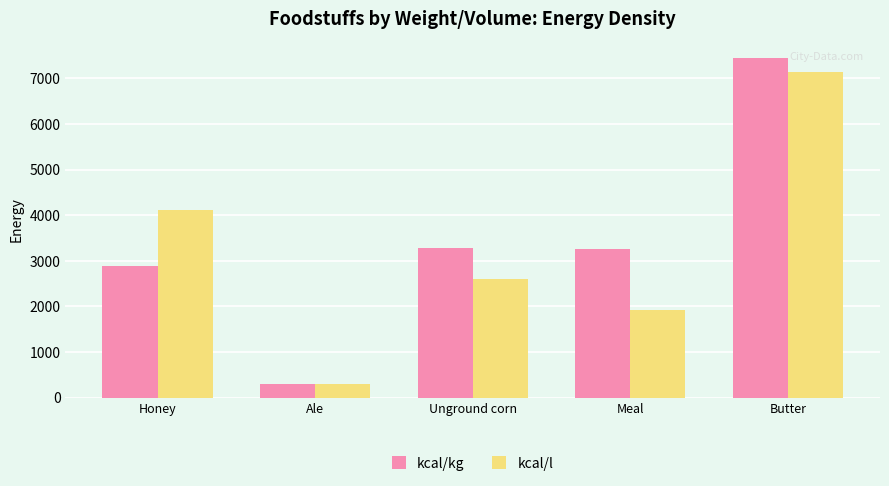

What is the smallest value displayed?

297.0